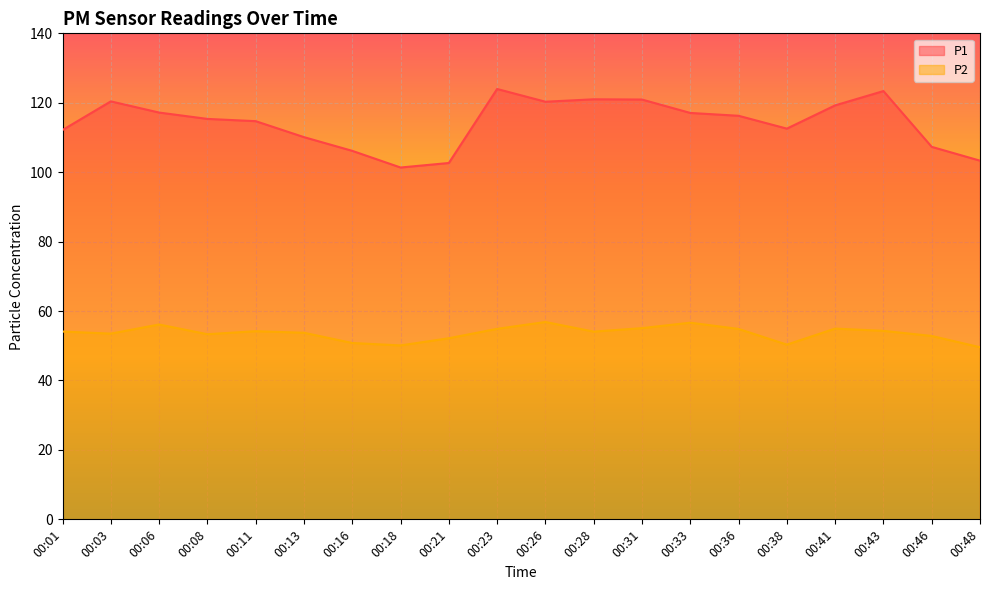

At how many categories does at least one series exceed 75?

20